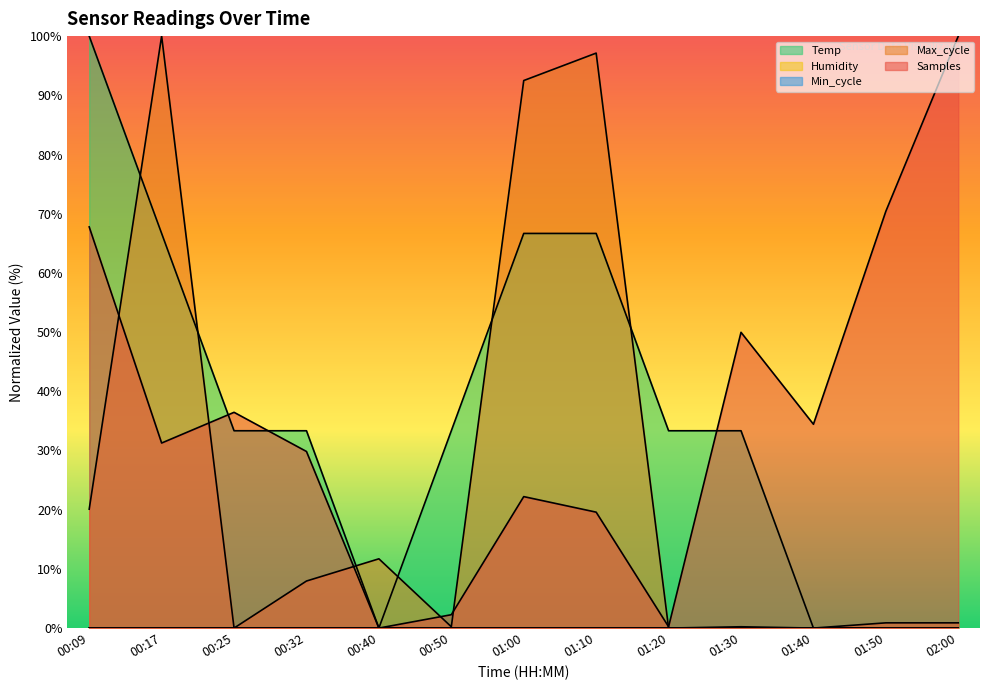

How many data points in Temp are above 33?

9